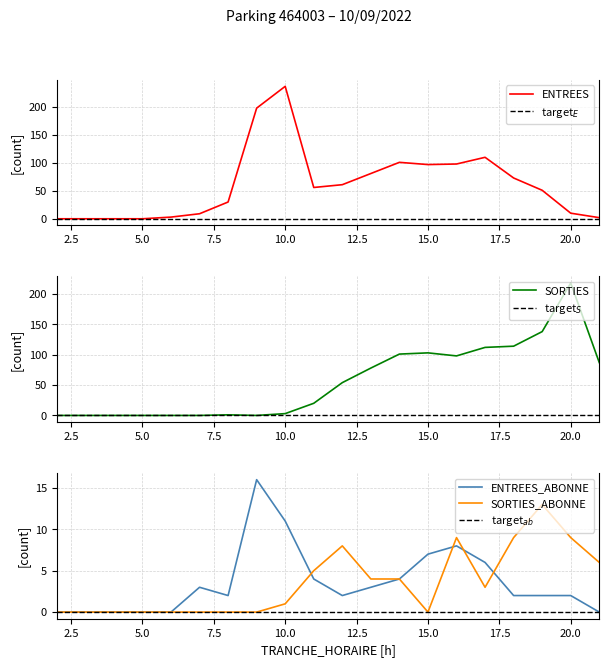

The value of ENTREES_ABONNE at 10.0 is 11. True or false?

True